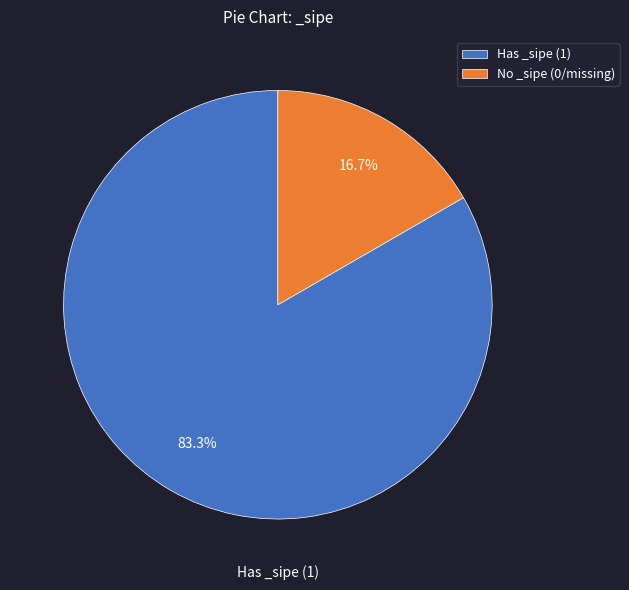

Rank the categories by value from lowest to highest.

No _sipe (0/missing), Has _sipe (1)